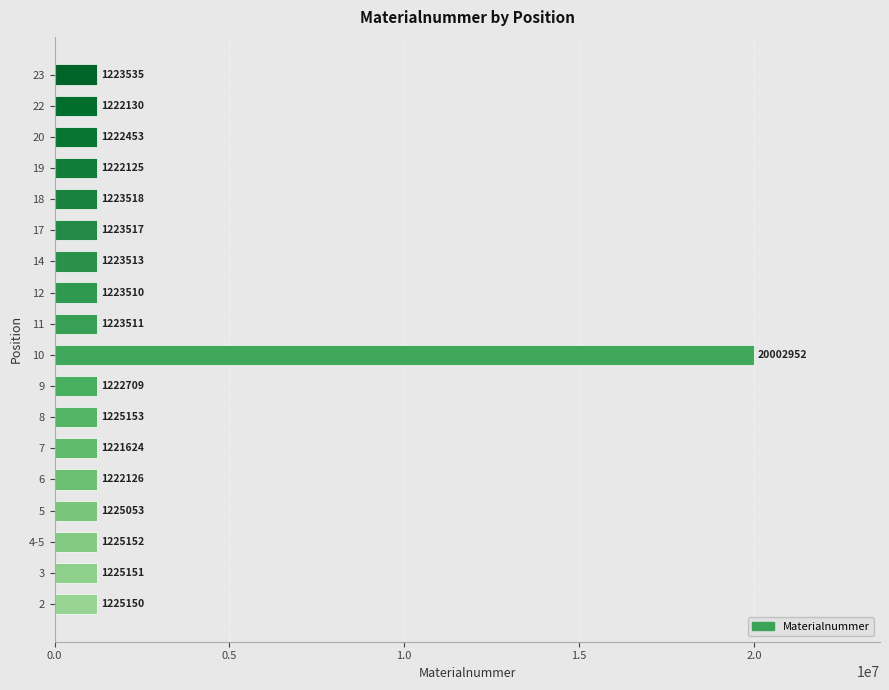

How many values are below 1223517?

9